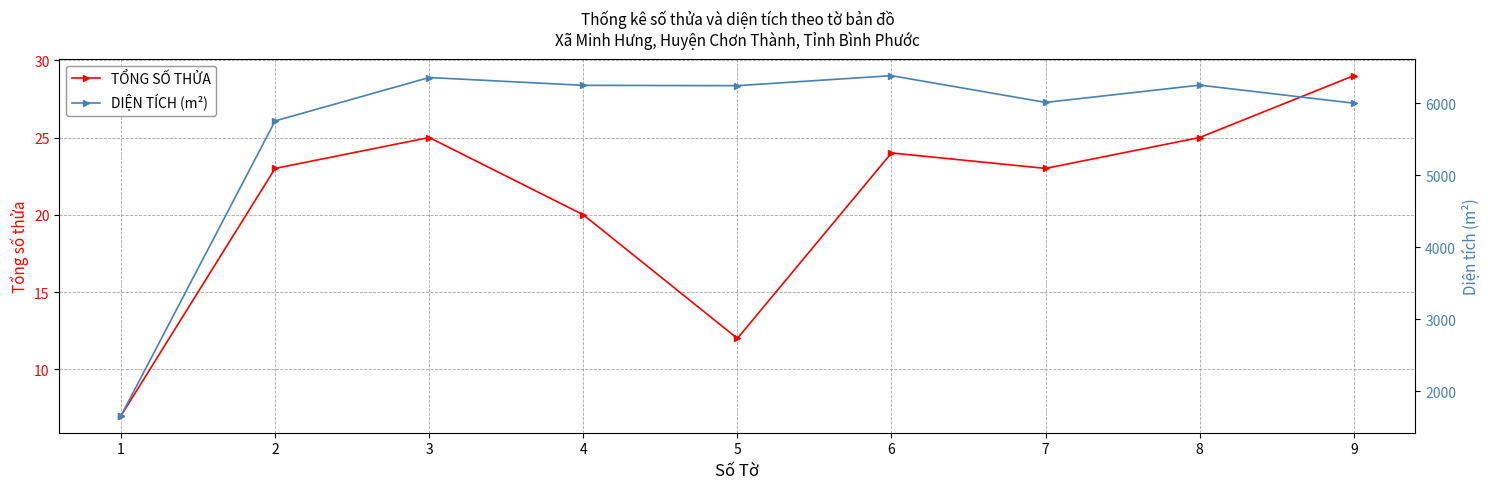

Which series changed the most between 2 and 9?

DIỆN TÍCH (m²)